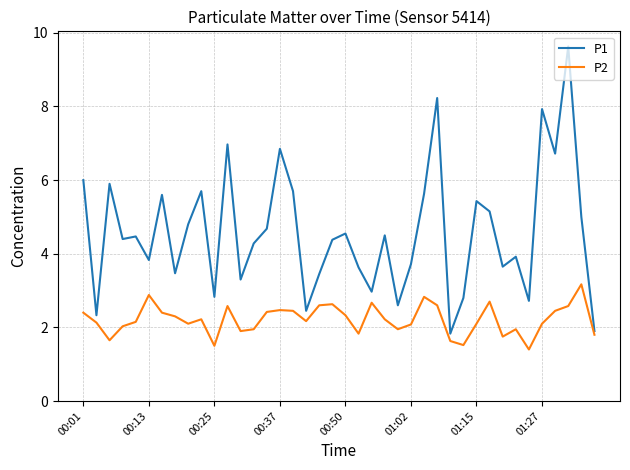

List the series in order of their peak value, lowest first.

P2, P1